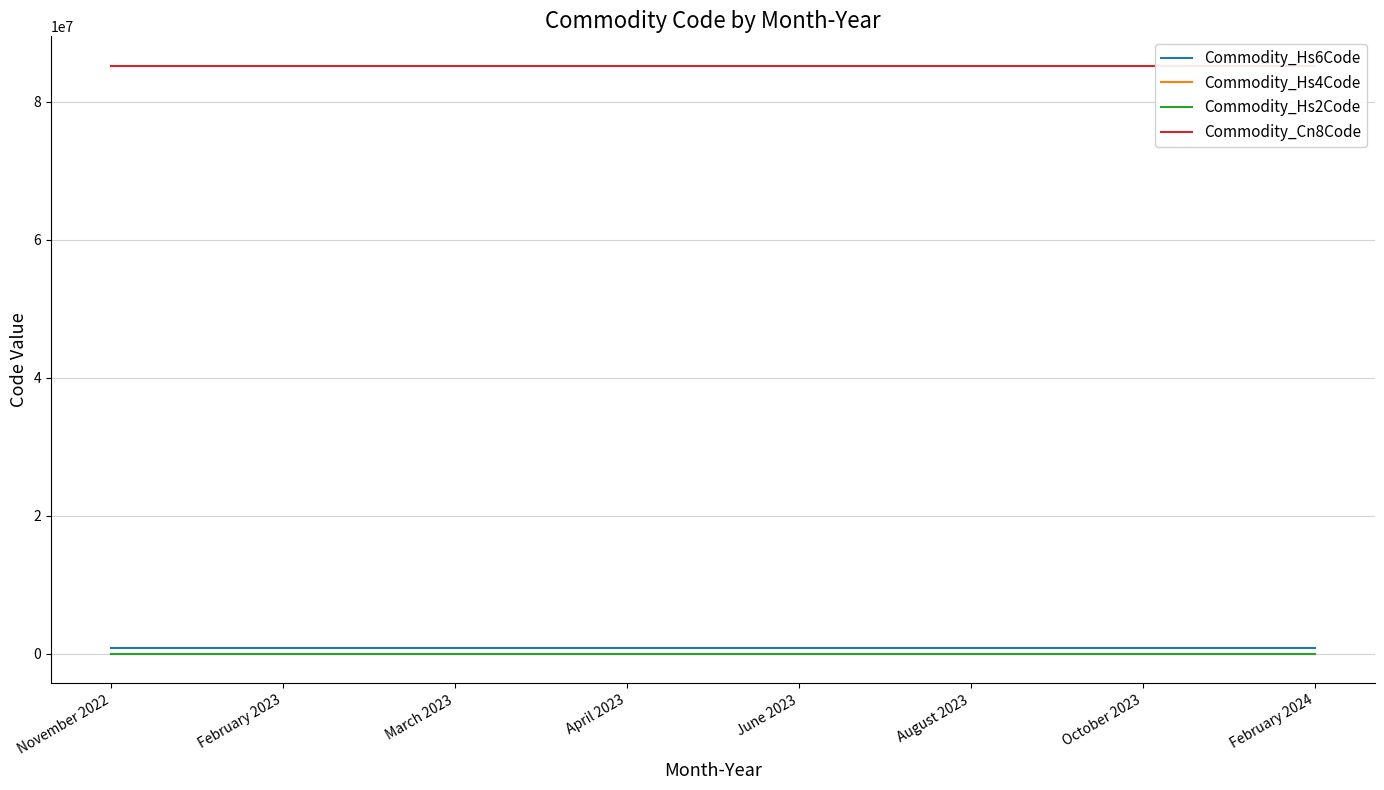

True or false: Commodity_Hs2Code and Commodity_Hs4Code intersect in this chart.

False